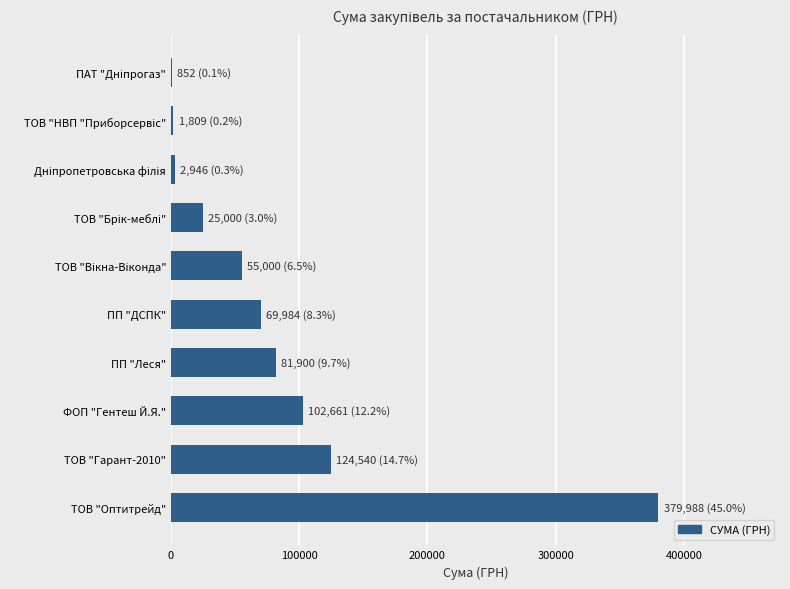

Which label corresponds to the largest value in the chart?

ТОВ "Оптитрейд"